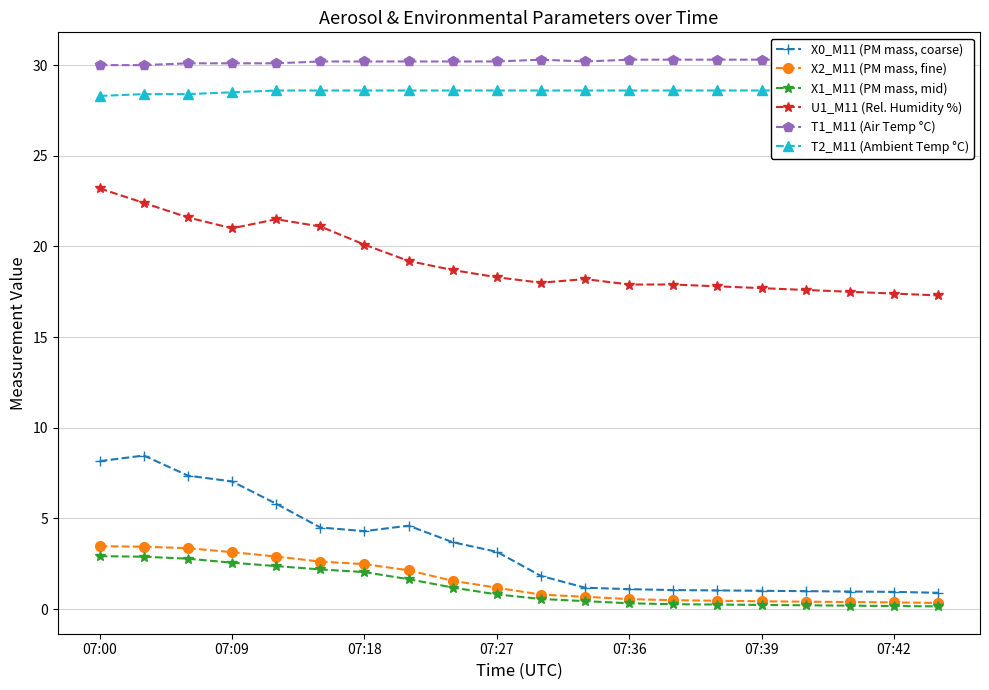

True or false: X2_M11 (PM mass, fine) and U1_M11 (Rel. Humidity %) intersect in this chart.

False